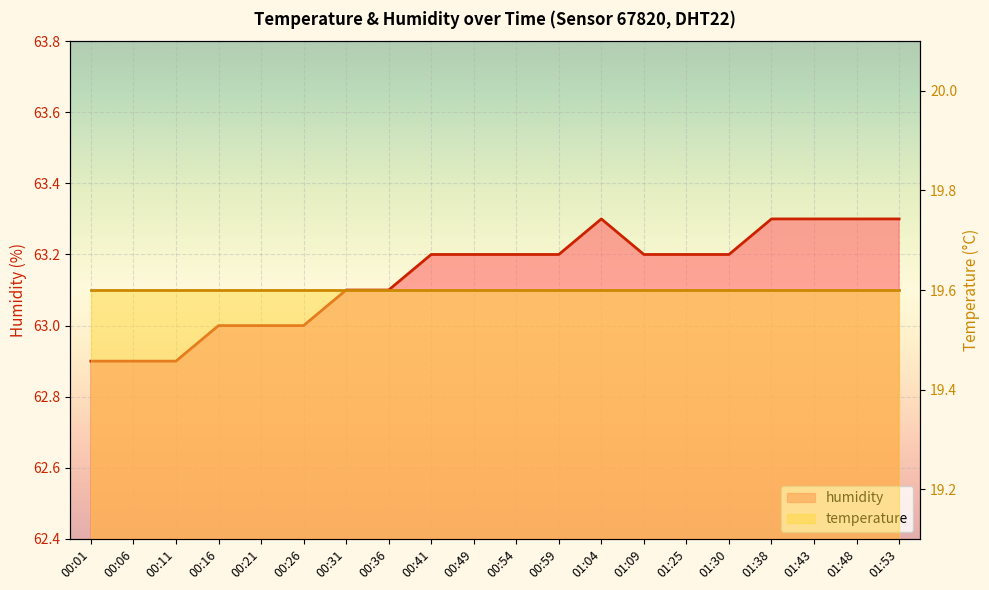

Is it true that the value at 01:04 is 15.2?

False